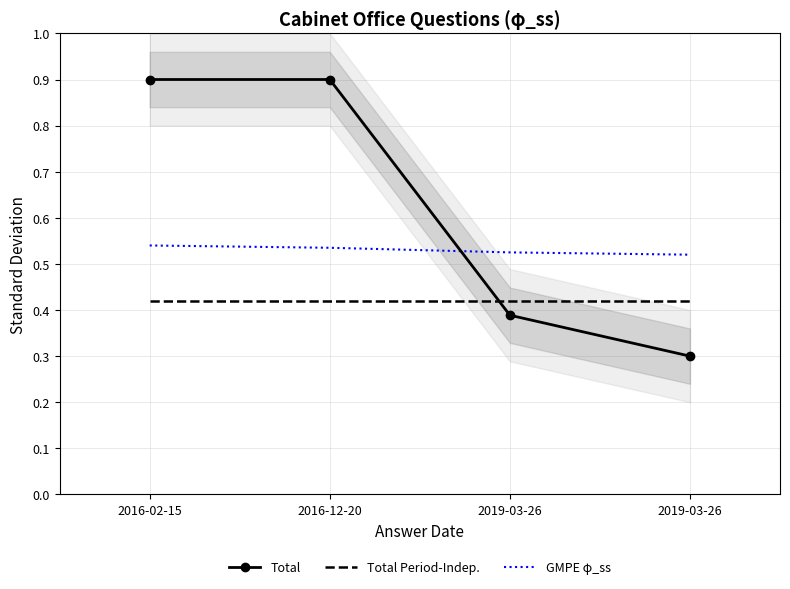

The GMPE φ_ss series shows 0.5 at 2016-02-15. True or false?

True